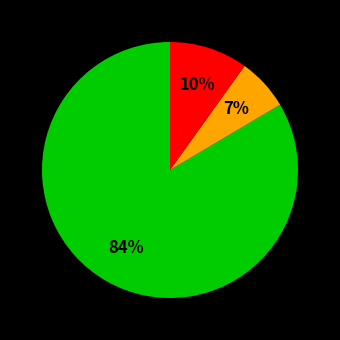

Does any single category account for the majority?

Yes